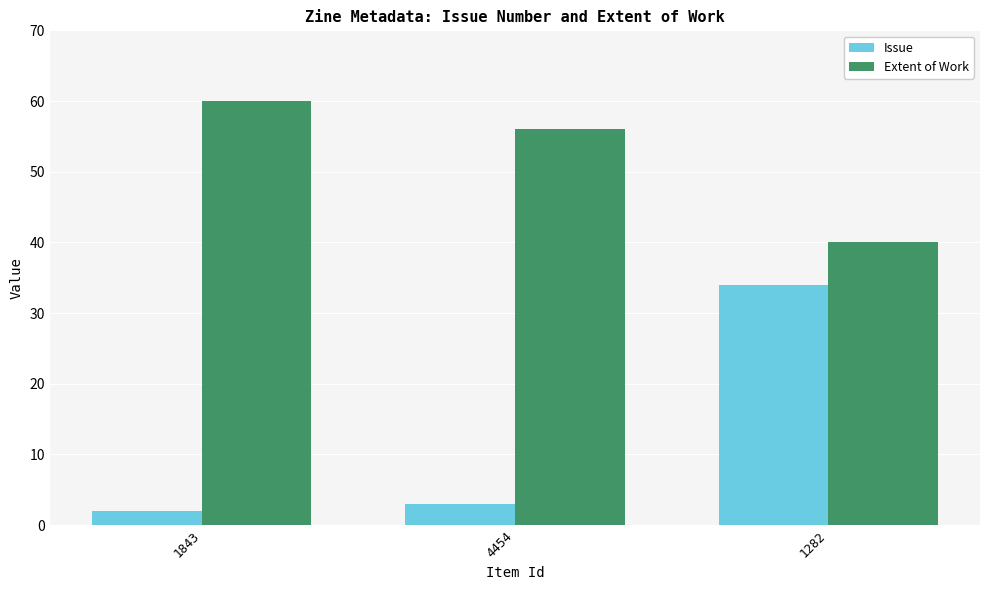

At 4454, list the series in order from smallest to largest.

Issue, Extent of Work